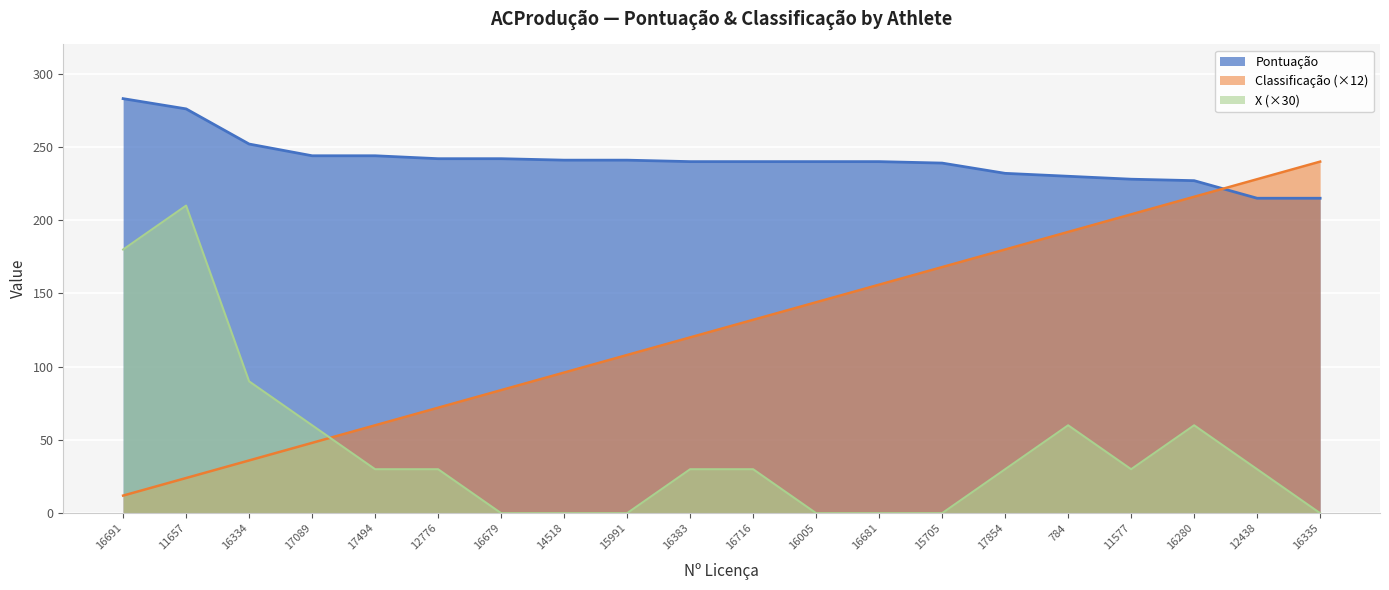

How many values in the Classificação series are below 132?

10